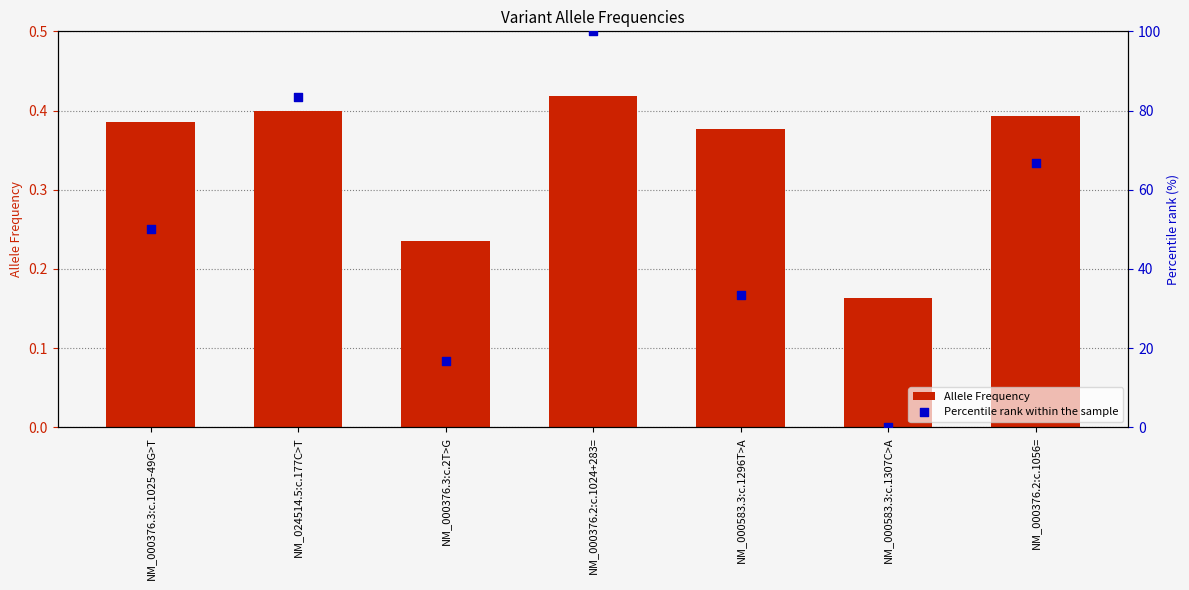

Which series contains the highest Y value?

Percentile rank within the sample